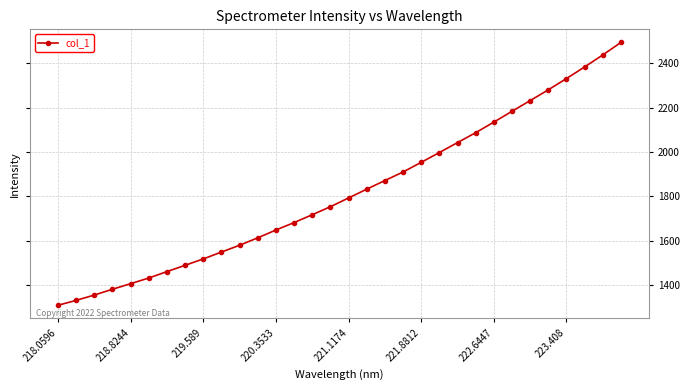

What is the difference between the maximum and minimum values?

1185.5